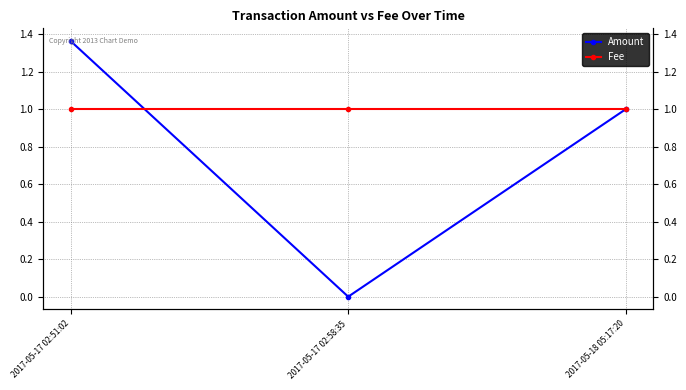

Is it true that Amount equals 1.0 at 2017-05-18 05:17:20?

True